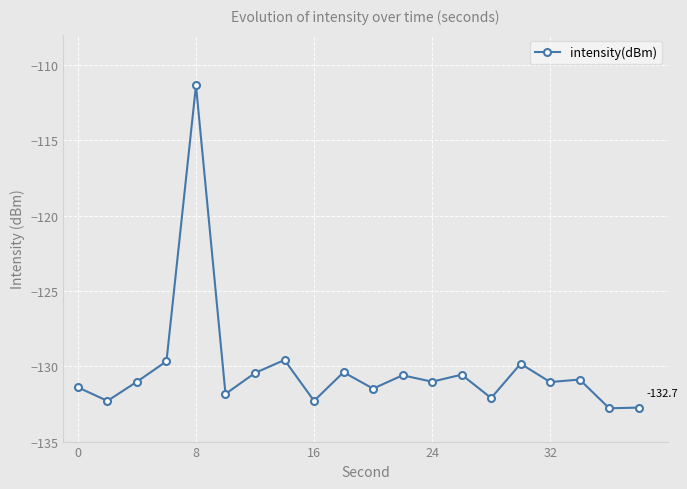

What is the maximum value shown in the chart?

-111.4